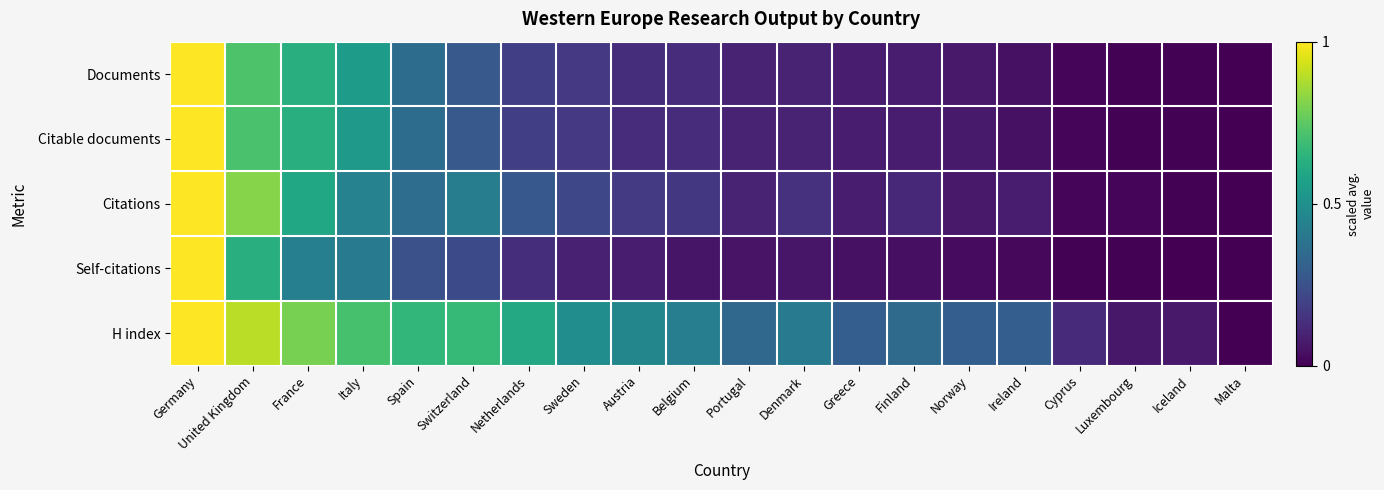

Reading right to left, extract all data points from this chart.

Documents: Malta=0.0	Iceland=0.0	Luxembourg=0.0	Cyprus=0.0	Ireland=0.0	Norway=0.1	Finland=0.1	Greece=0.1	Denmark=0.1	Portugal=0.1	Belgium=0.1	Austria=0.1	Sweden=0.2	Netherlands=0.2	Switzerland=0.3	Spain=0.4	Italy=0.5	France=0.6	United Kingdom=0.7	Germany=1.0
Citable documents: Malta=0.0	Iceland=0.0	Luxembourg=0.0	Cyprus=0.0	Ireland=0.0	Norway=0.1	Finland=0.1	Greece=0.1	Denmark=0.1	Portugal=0.1	Belgium=0.1	Austria=0.1	Sweden=0.2	Netherlands=0.2	Switzerland=0.3	Spain=0.4	Italy=0.5	France=0.6	United Kingdom=0.7	Germany=1.0
Citations: Malta=0.0	Iceland=0.0	Luxembourg=0.0	Cyprus=0.0	Ireland=0.1	Norway=0.1	Finland=0.1	Greece=0.1	Denmark=0.1	Portugal=0.1	Belgium=0.2	Austria=0.2	Sweden=0.2	Netherlands=0.3	Switzerland=0.4	Spain=0.4	Italy=0.4	France=0.6	United Kingdom=0.8	Germany=1.0
Self-citations: Malta=0.0	Iceland=0.0	Luxembourg=0.0	Cyprus=0.0	Ireland=0.0	Norway=0.0	Finland=0.0	Greece=0.0	Denmark=0.1	Portugal=0.1	Belgium=0.1	Austria=0.1	Sweden=0.1	Netherlands=0.1	Switzerland=0.2	Spain=0.2	Italy=0.4	France=0.4	United Kingdom=0.6	Germany=1.0
H index: Malta=0.0	Iceland=0.1	Luxembourg=0.1	Cyprus=0.1	Ireland=0.3	Norway=0.3	Finland=0.3	Greece=0.3	Denmark=0.4	Portugal=0.3	Belgium=0.4	Austria=0.5	Sweden=0.5	Netherlands=0.6	Switzerland=0.7	Spain=0.7	Italy=0.7	France=0.8	United Kingdom=0.9	Germany=1.0